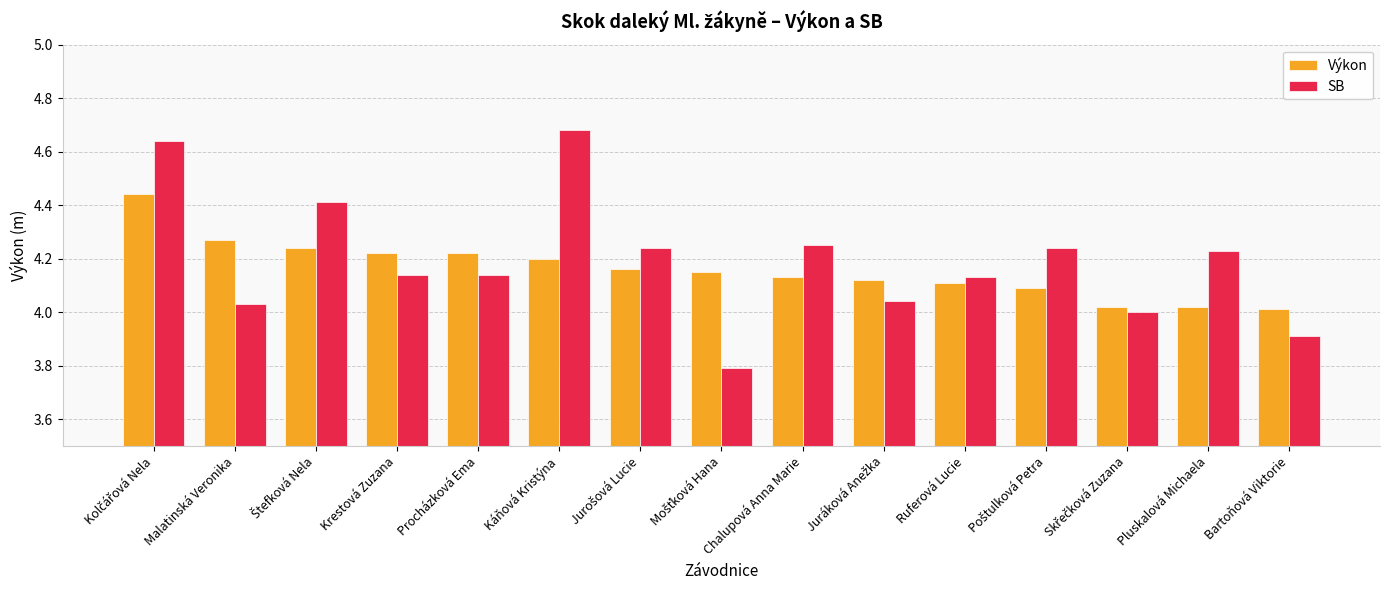

Which series changed the most between Malatinská Veronika and Procházková Ema?

SB